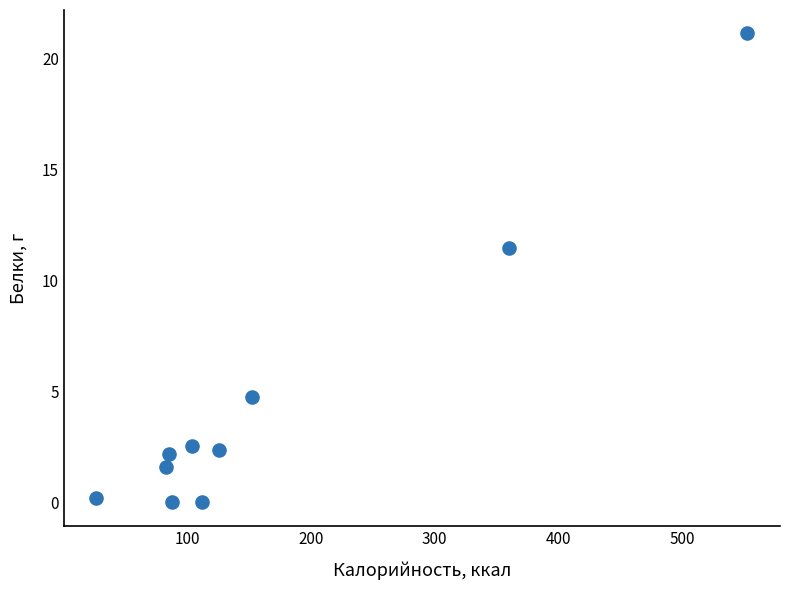

What is the range of Y values (max minus min)?

21.1